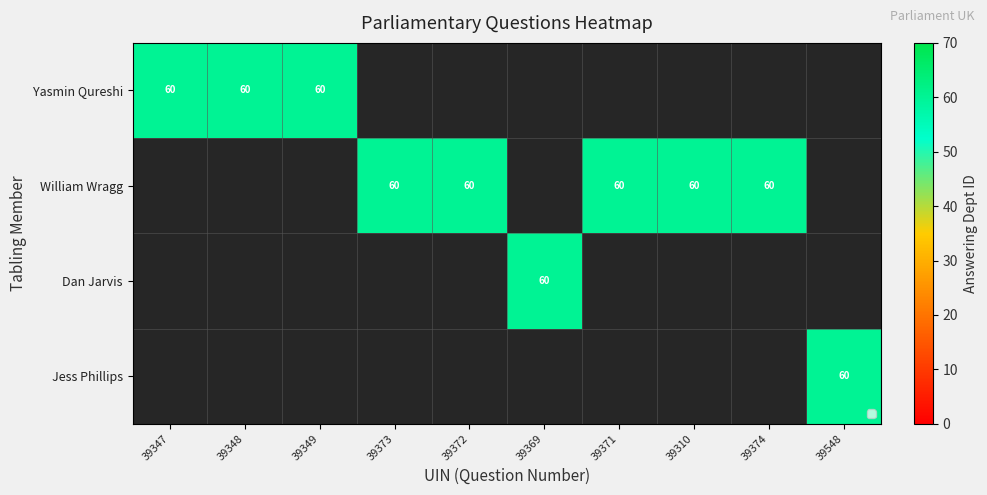

How many series are shown in this chart?

4